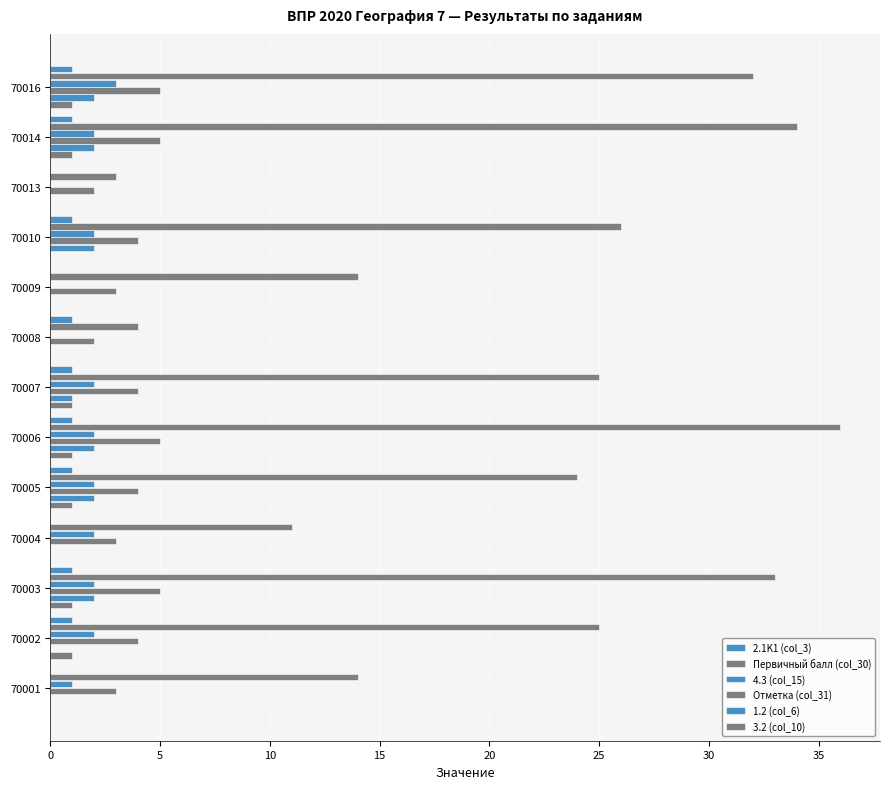

What is the difference between the second highest and second lowest values in the 3.2 (col_10) series?

1